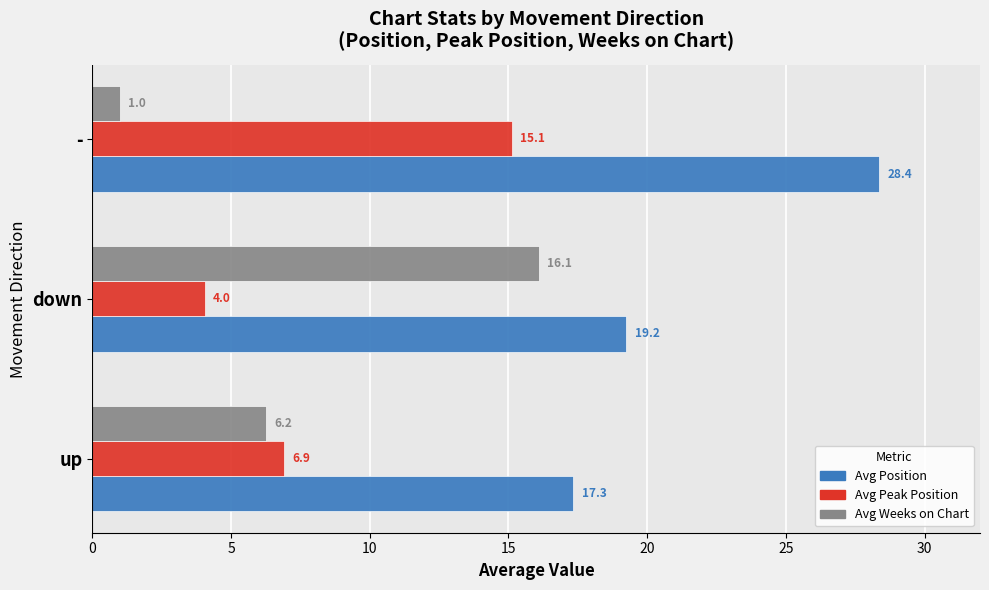

What is the greatest value displayed?

28.4